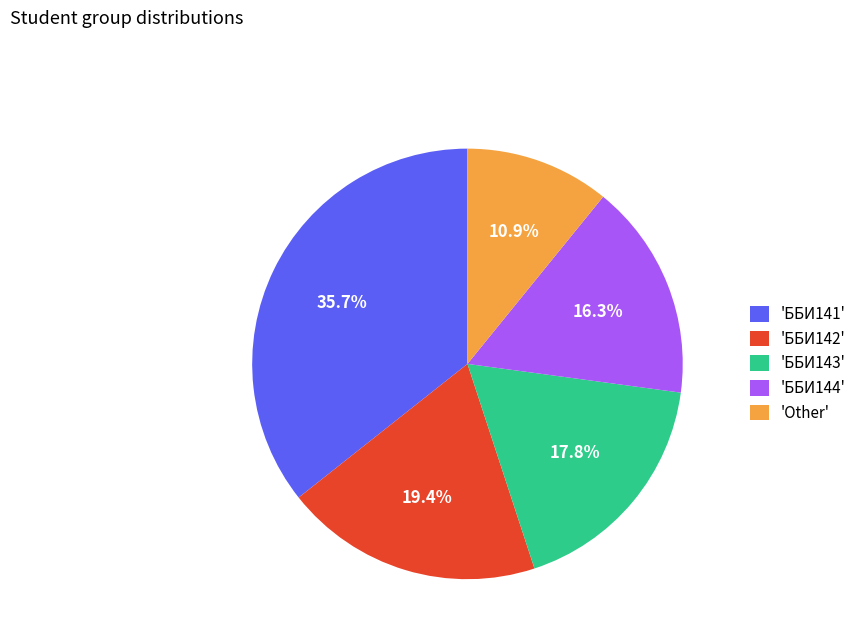

Which category has the smallest portion of the pie?

'Other'